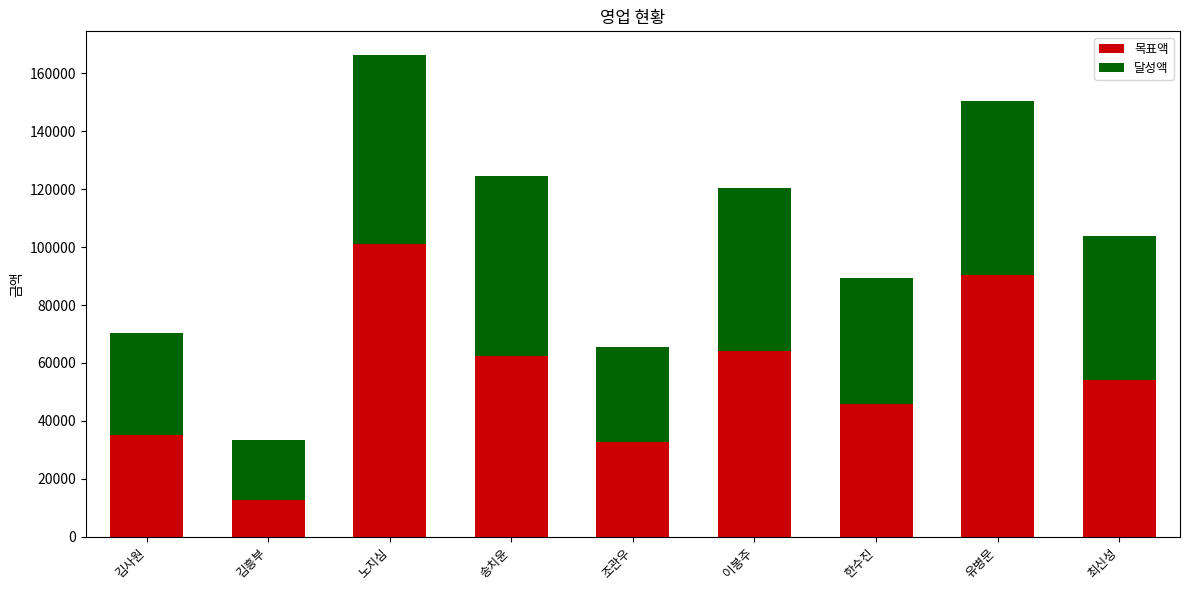

What is the total value across all series at 김사원?

70200